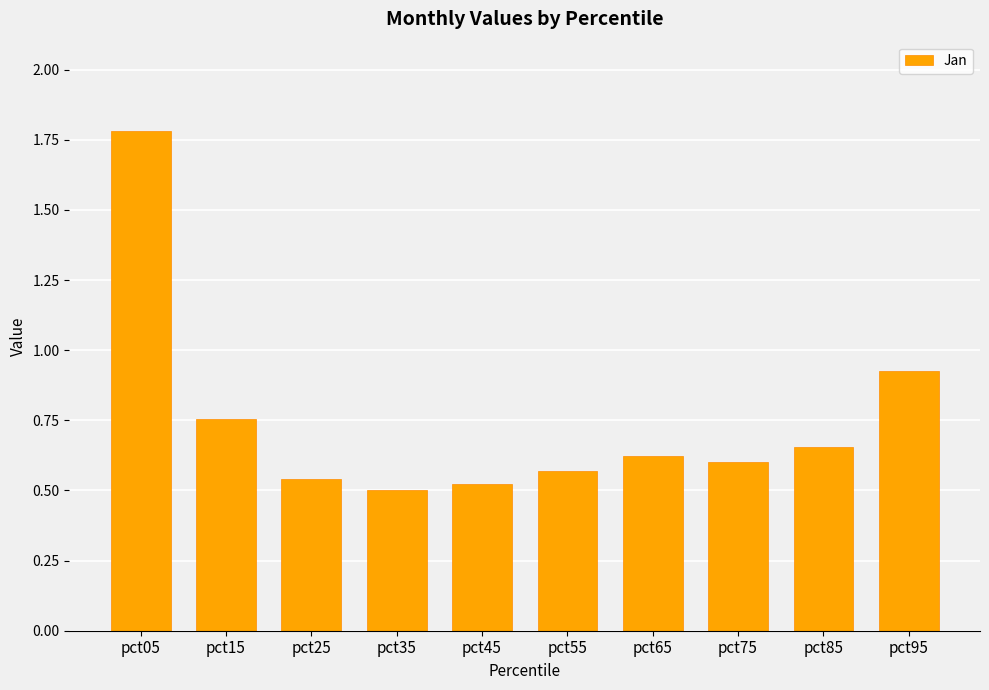

Does the chart contain any negative values?

No